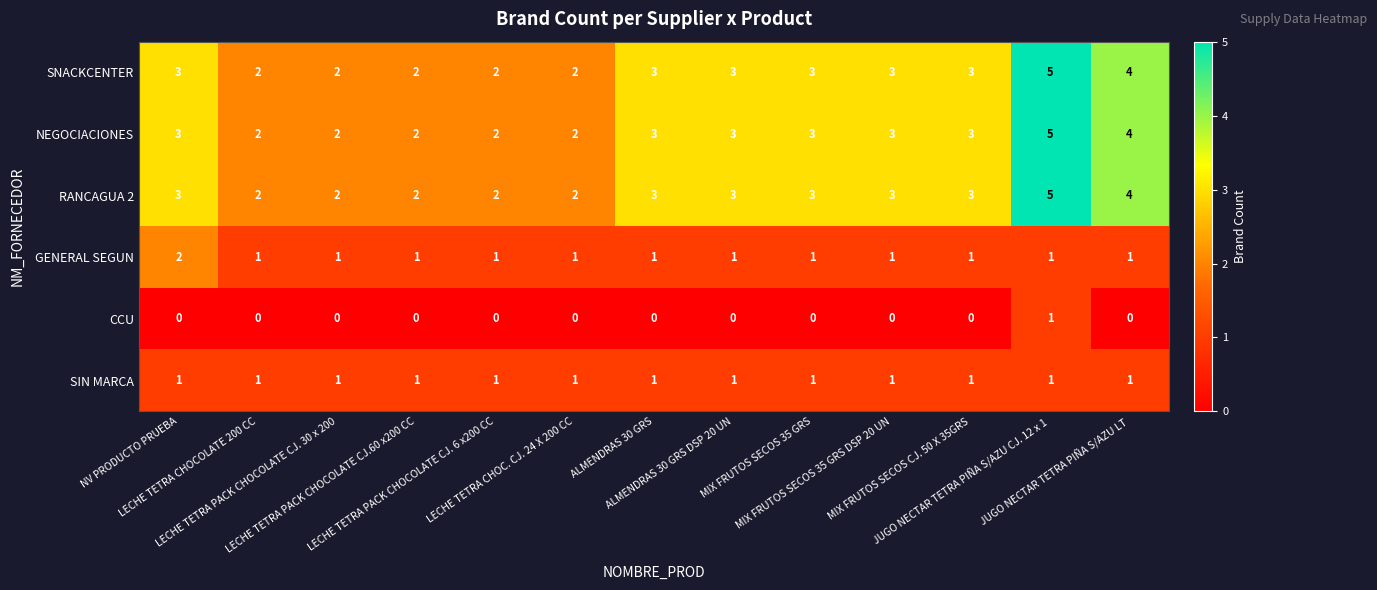

What is the sum of all SIN MARCA values?

13